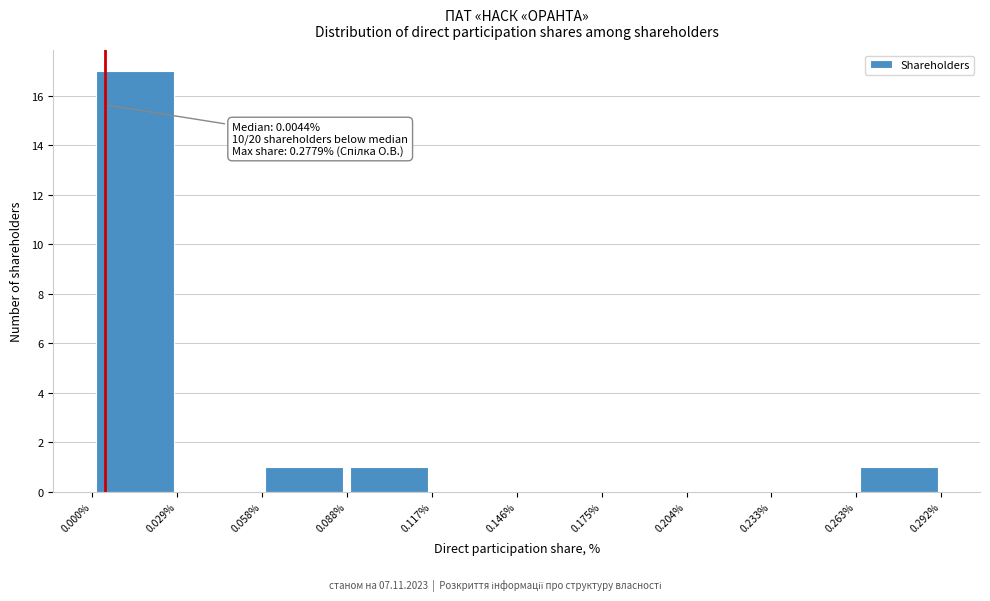

Over which range of the x-axis is the bar tallest?

0.000% to 0.029%